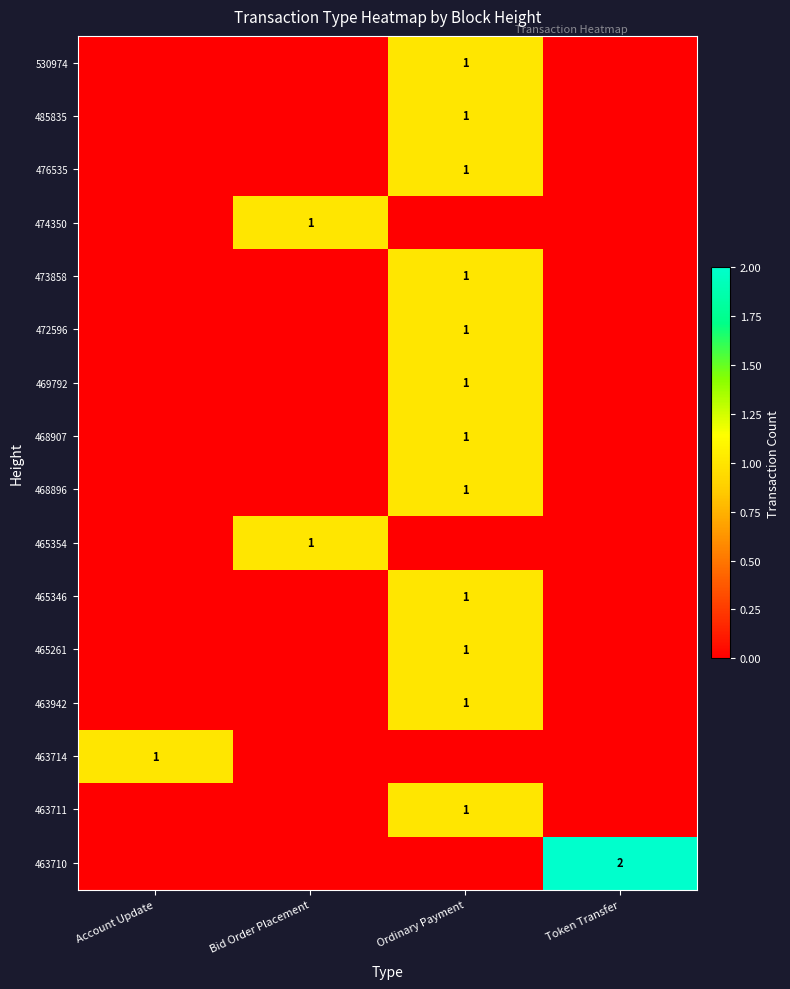

The value of 468907 at Ordinary Payment is 2. True or false?

False